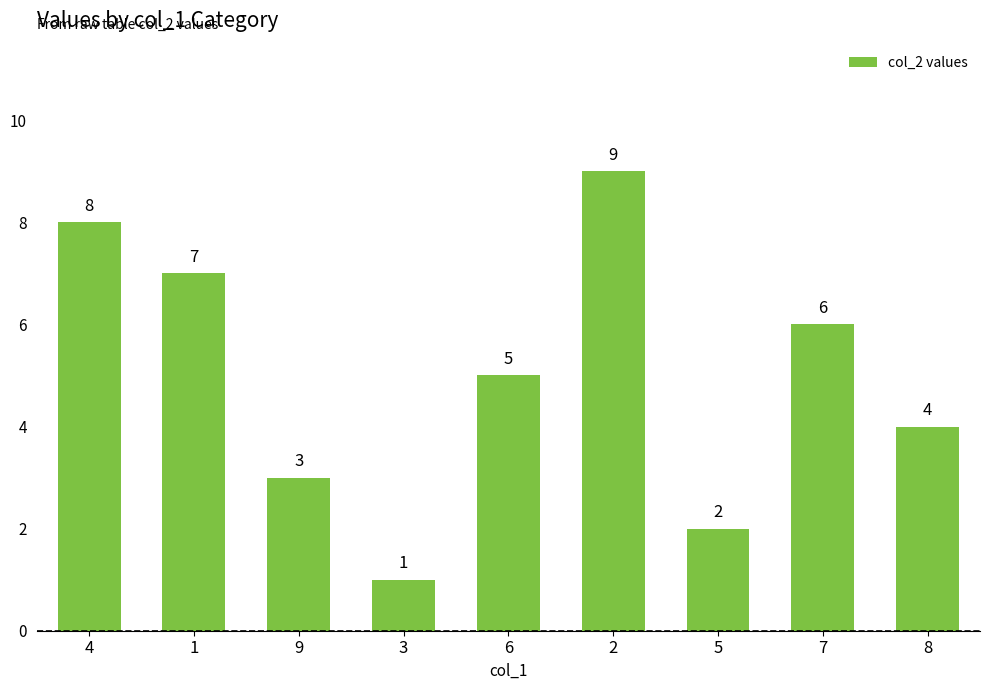

List the labels in order of value, smallest first.

3, 5, 9, 8, 6, 7, 1, 4, 2